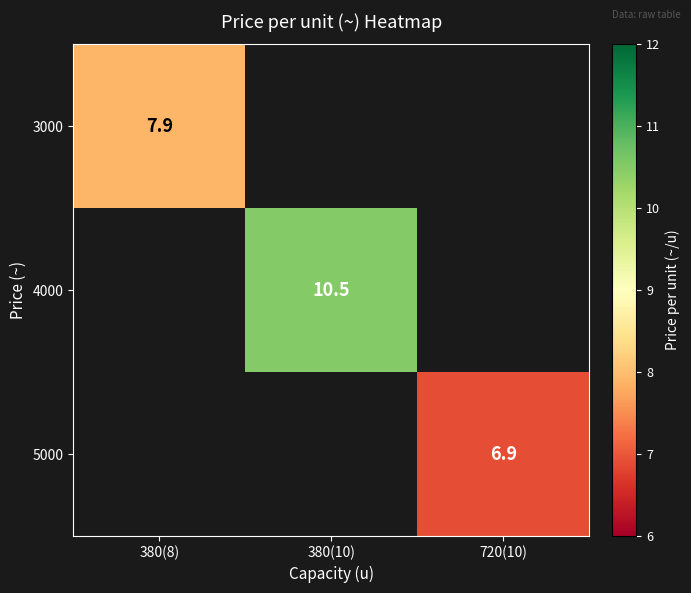

At which category does the chart reach its peak across all series?

380(10)